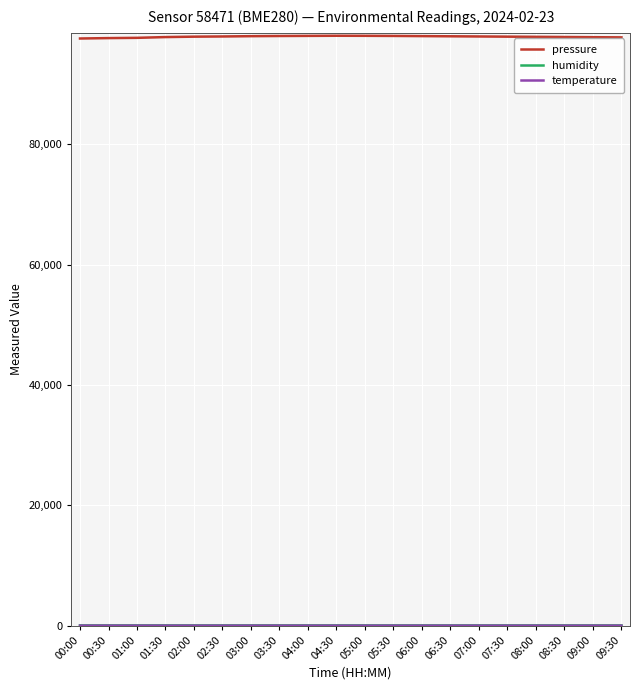

Does the chart display data point markers on the line(s)?

No